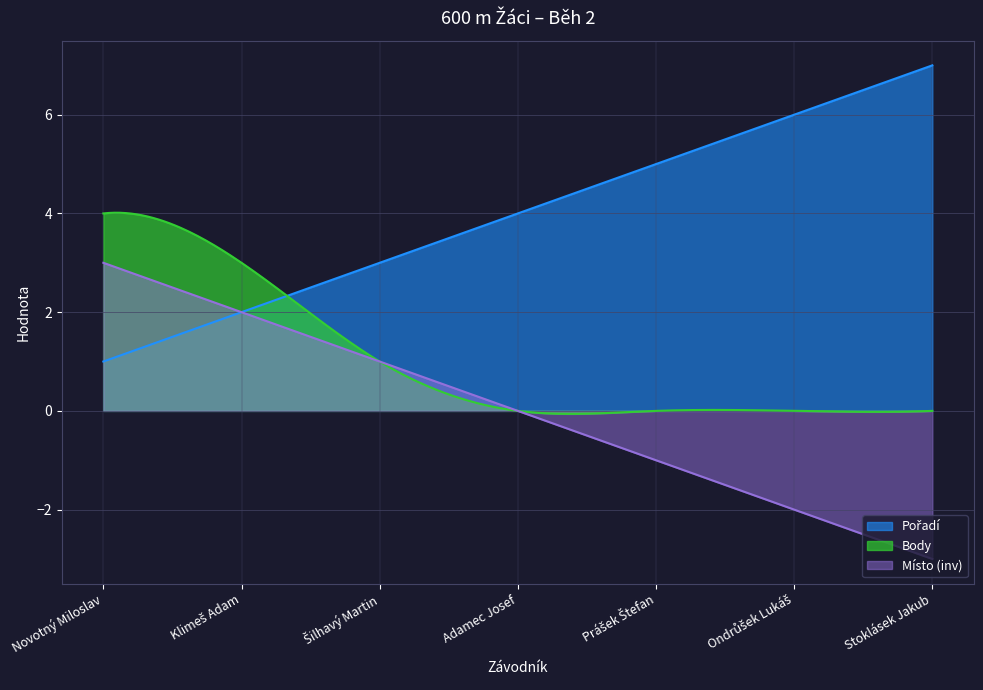

Count the Pořadí values in the range 2 to 6.

5